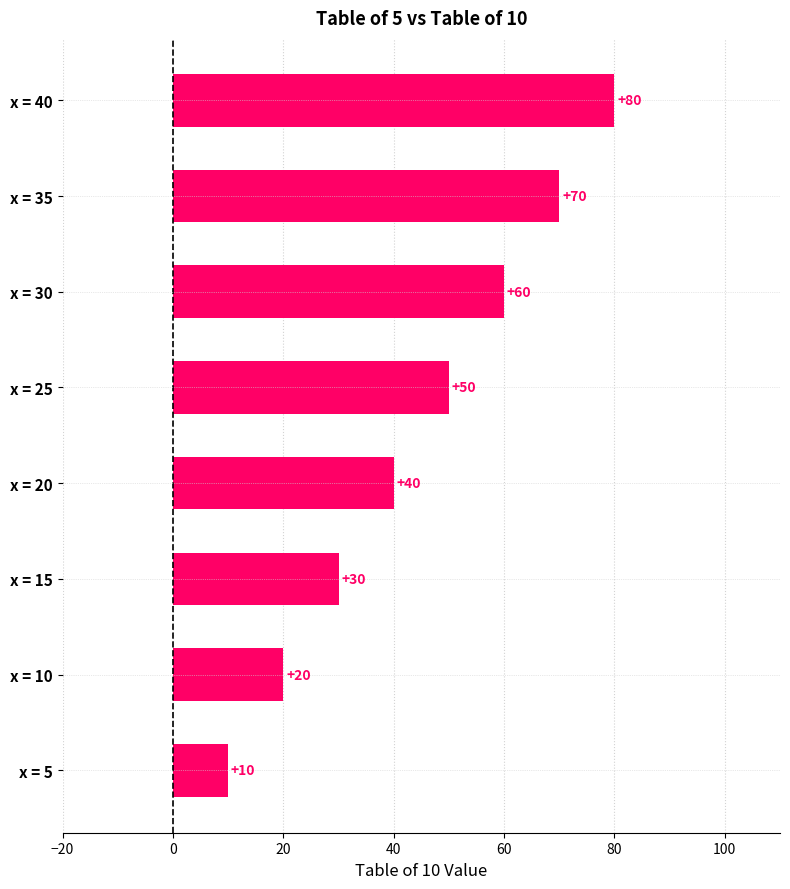

Which label corresponds to the largest value in the chart?

x = 40